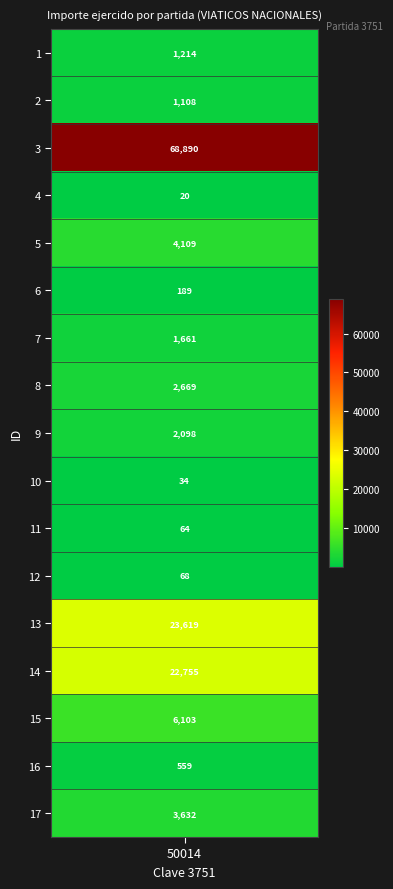

Is it true that the value at 5 is 7150.8?

False